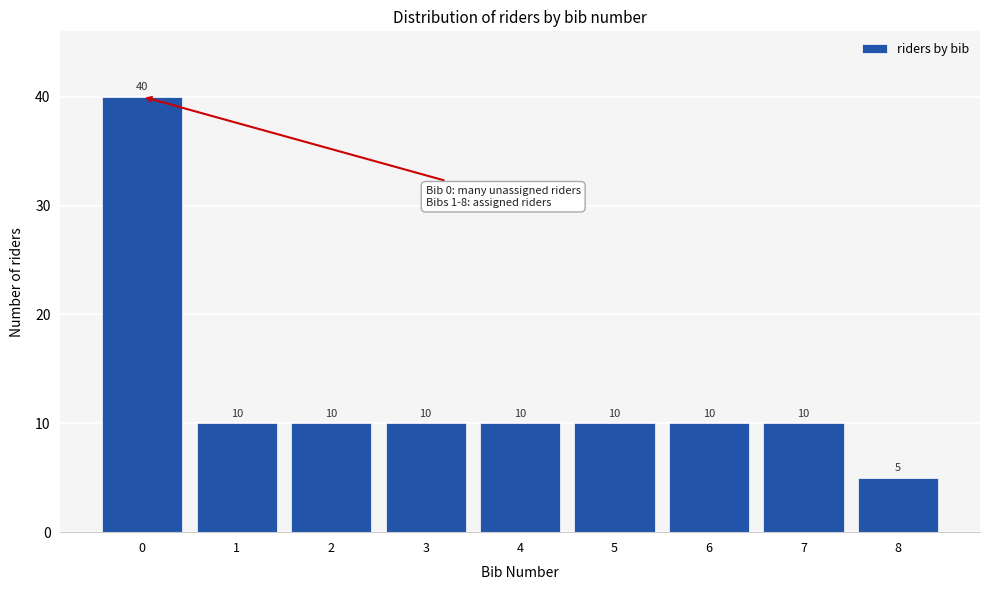

Reading right to left, extract all data points from this chart.

8=5	7=10	6=10	5=10	4=10	3=10	2=10	1=10	0=40